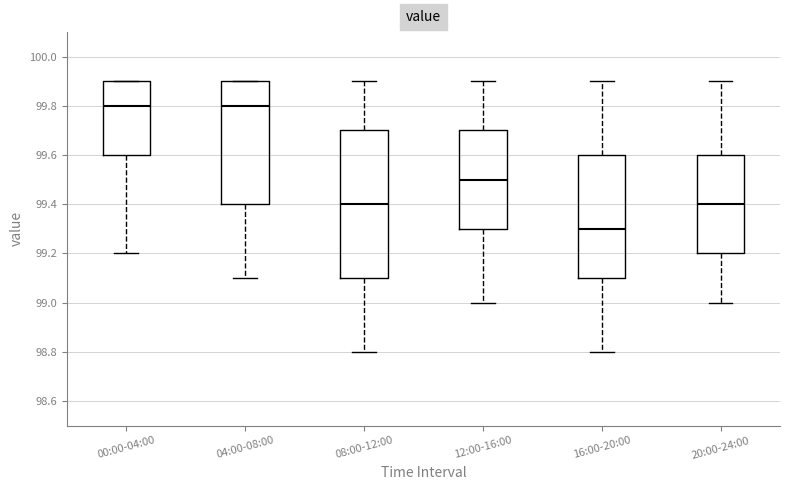

Where is the lower edge of the box for 12:00-16:00 on the y-axis? The values are not printed on the chart, so give them approximately, as read against the axis.

99.3